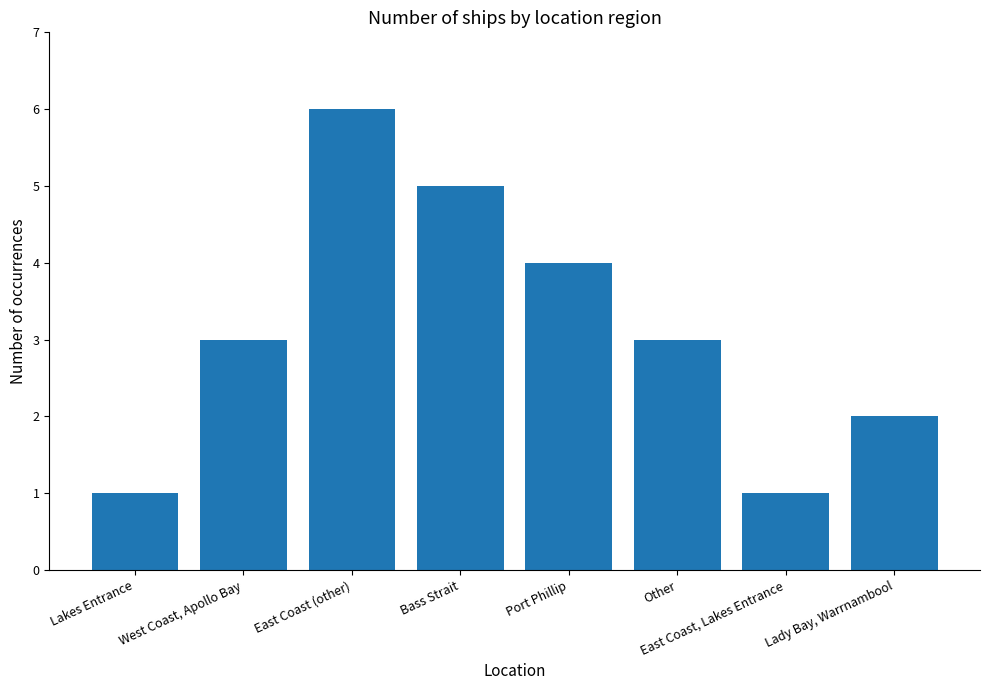

What is the sum of all values?

25